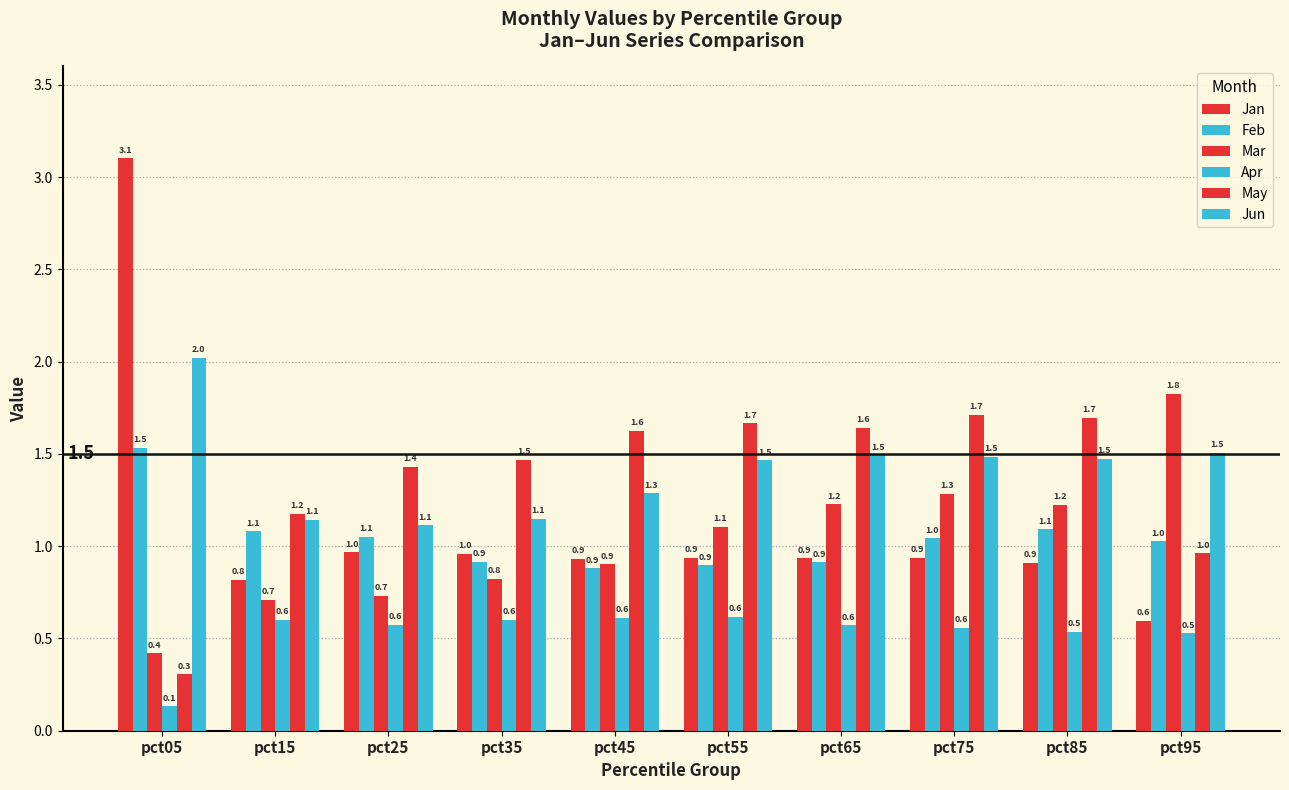

How many data points in Feb are above 1?

6